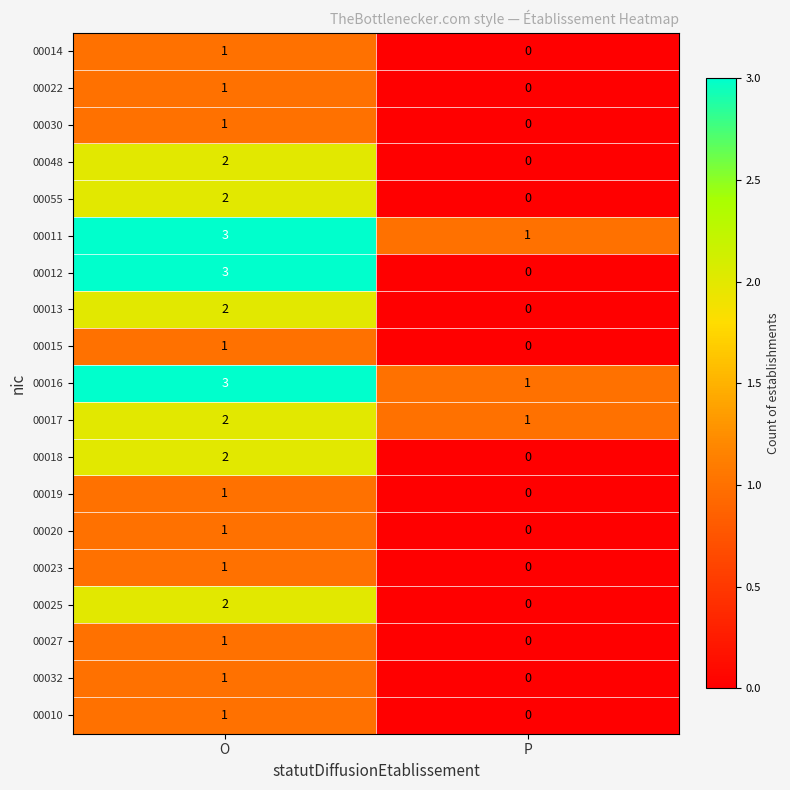

Which series has the widest spread of values?

00012